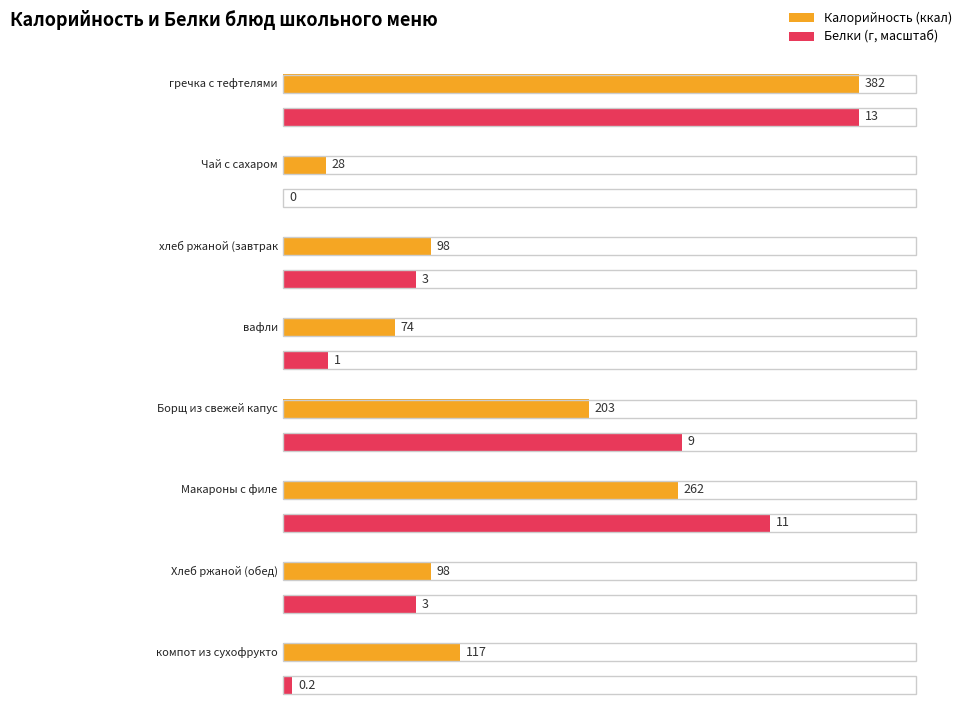

Reading left to right, list all the values displayed in this chart.

Калорийность: 382.0	28.0	98.0	74.0	203.0	262.0	98.0	117.0
Белки: 13.0	0.0	3.0	1.0	9.0	11.0	3.0	0.2